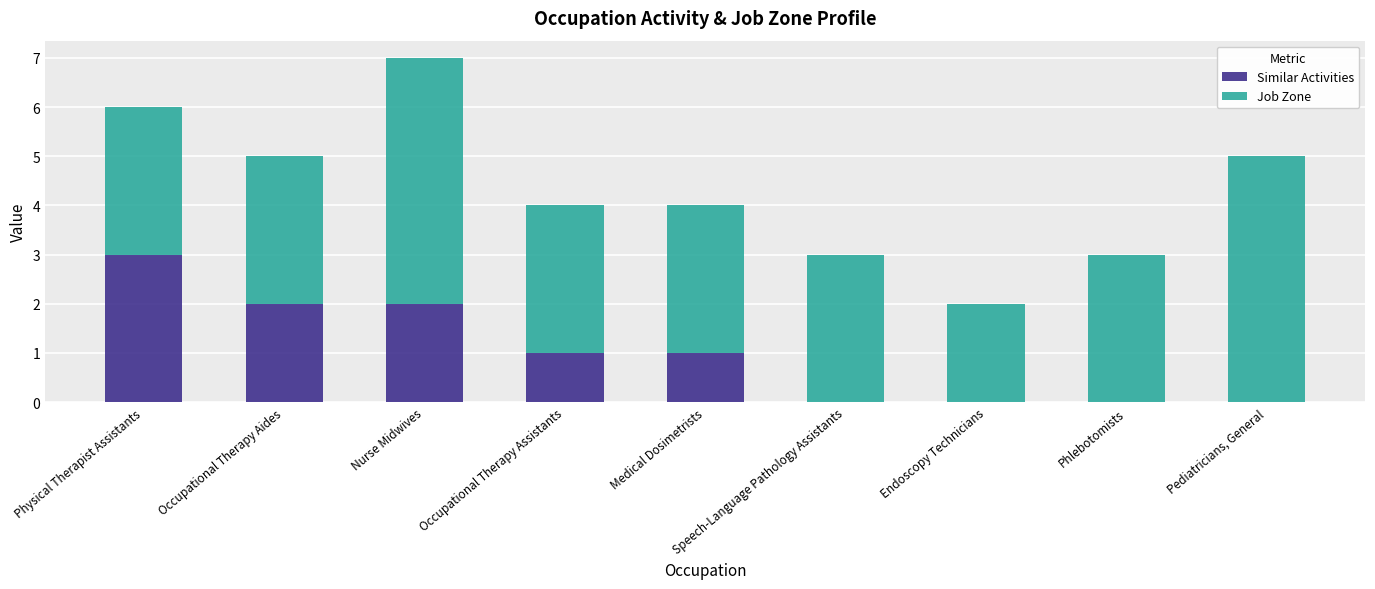

At which category is the sum across all series the highest?

Nurse Midwives